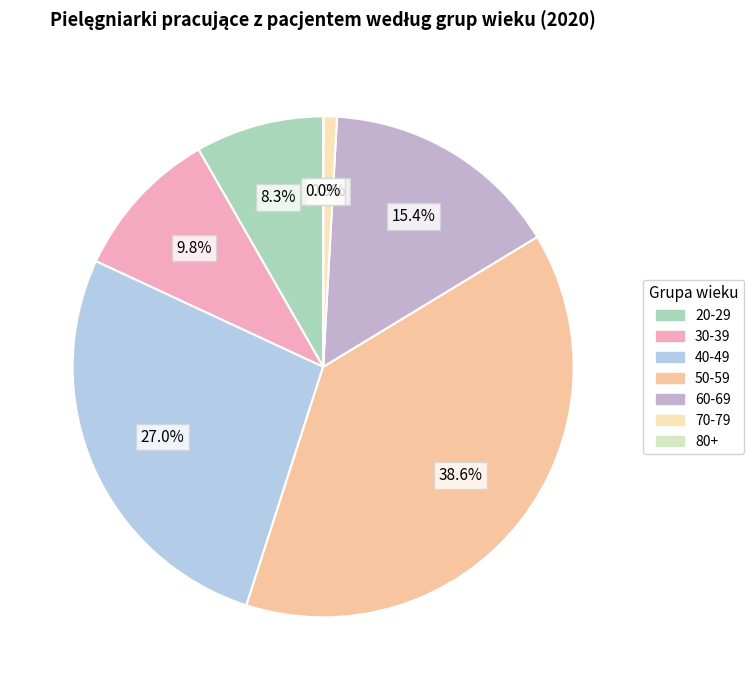

Is it true that 50-59 is 39% of the pie?

True